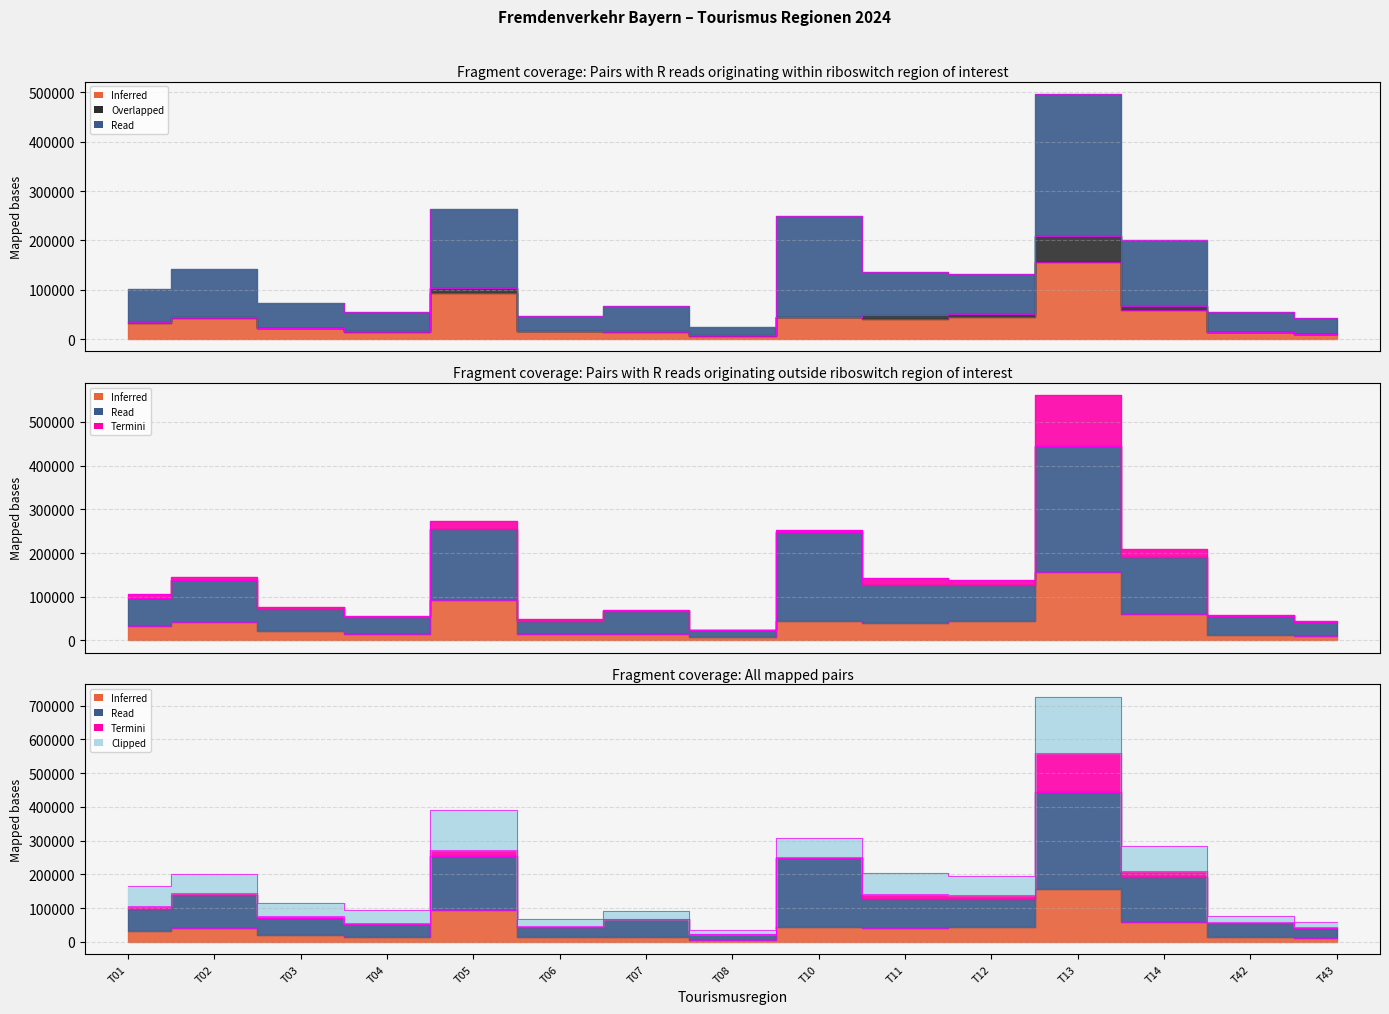

How many distinct data groups are displayed?

3